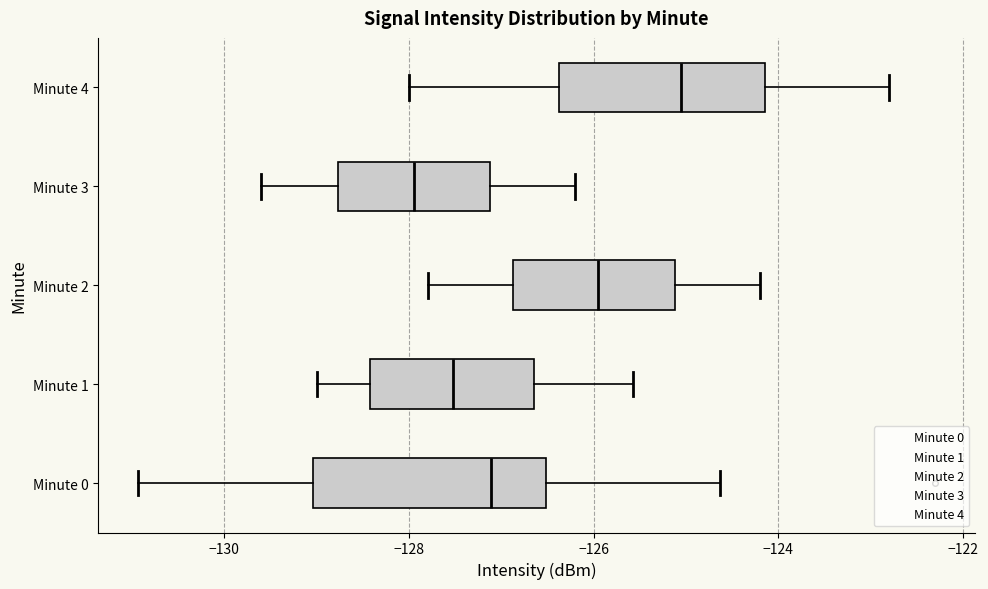

Reading bottom to top, read every box against the x-axis: the position of its median line, the range the box covers, and the ends of its whiskers. The values are not printed on the chart, so give them approximately, as read against the axis.

Minute 0: median -127.2, box -129.0 to -126.6, whiskers -131.0 to -124.6
Minute 1: median -127.6, box -128.4 to -126.6, whiskers -129.0 to -125.6
Minute 2: median -126.0, box -126.8 to -125.2, whiskers -127.8 to -124.2
Minute 3: median -128.0, box -128.8 to -127.2, whiskers -129.6 to -126.2
Minute 4: median -125.0, box -126.4 to -124.2, whiskers -128.0 to -122.8